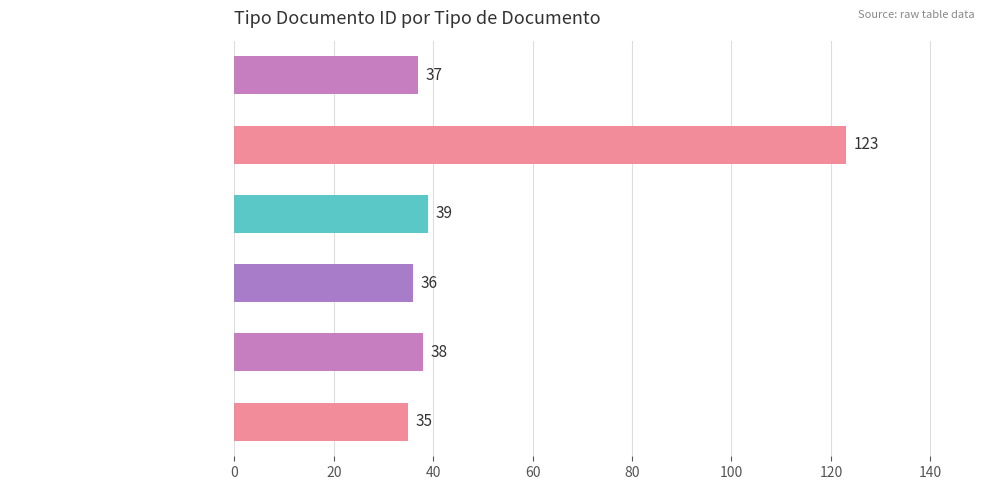

Reading bottom to top, extract all data points from this chart.

35	38	36	39	123	37